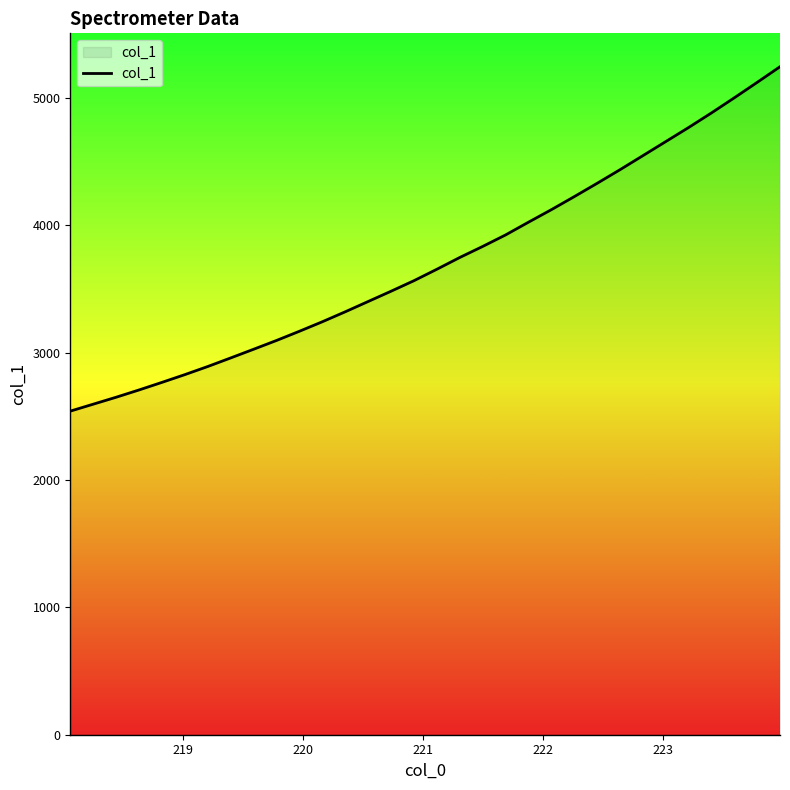

What is the difference between the maximum and second lowest values?

2650.6